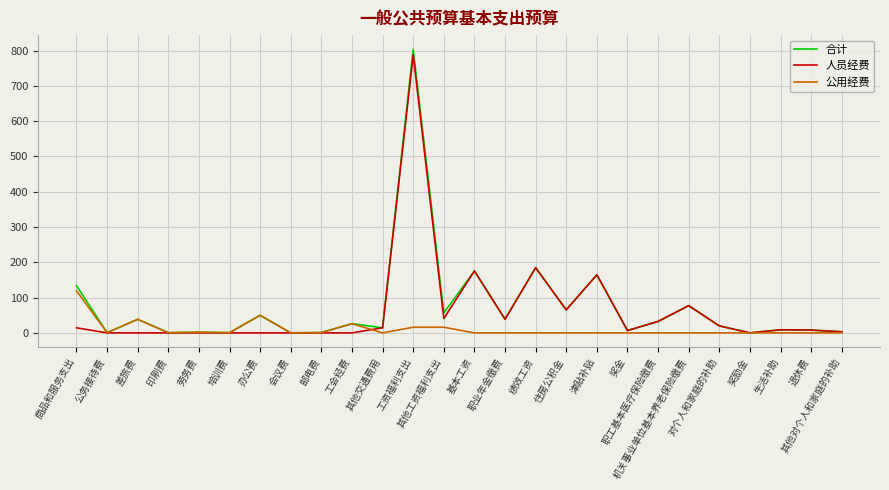

Which series has the largest range (max minus min)?

合计